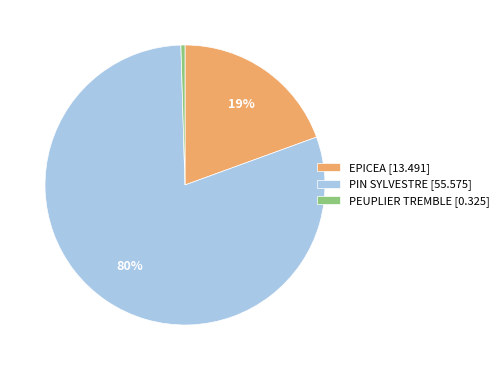

Between PIN SYLVESTRE [55.575] and PEUPLIER TREMBLE [0.325], which is larger?

PIN SYLVESTRE [55.575]